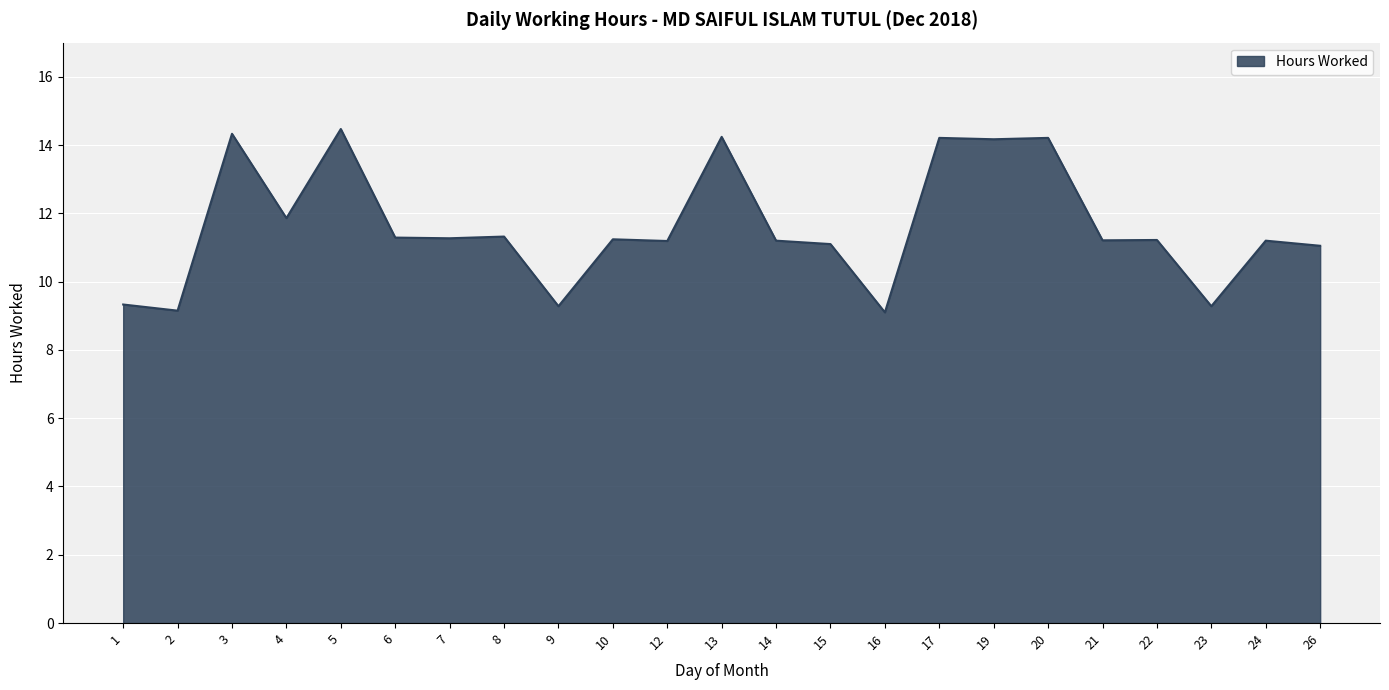

What is the greatest value displayed?

14.5